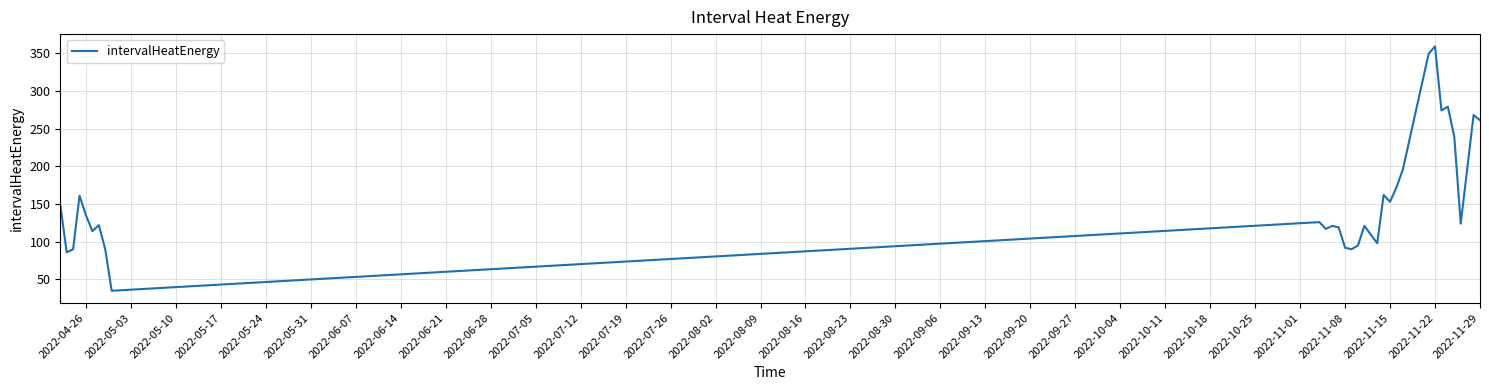

What is the difference between the maximum and minimum values?

324